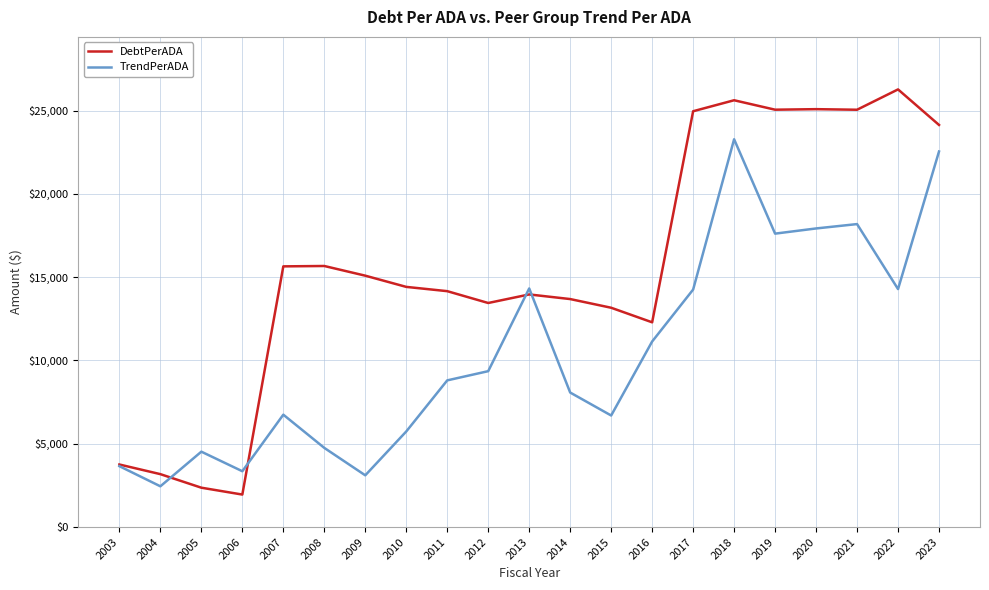

At which category is the sum across all series the highest?

2018